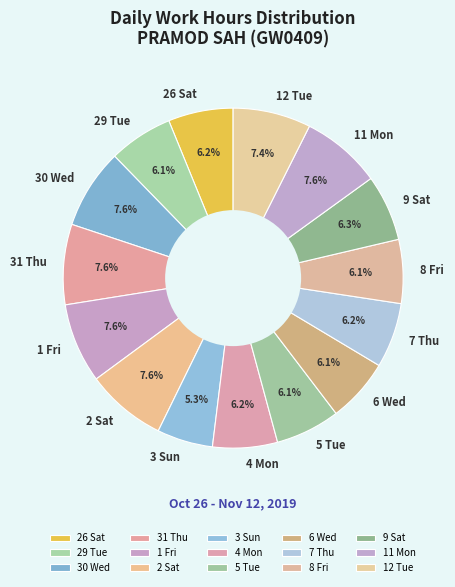

To the nearest percent, what is the average slice percentage?

7%